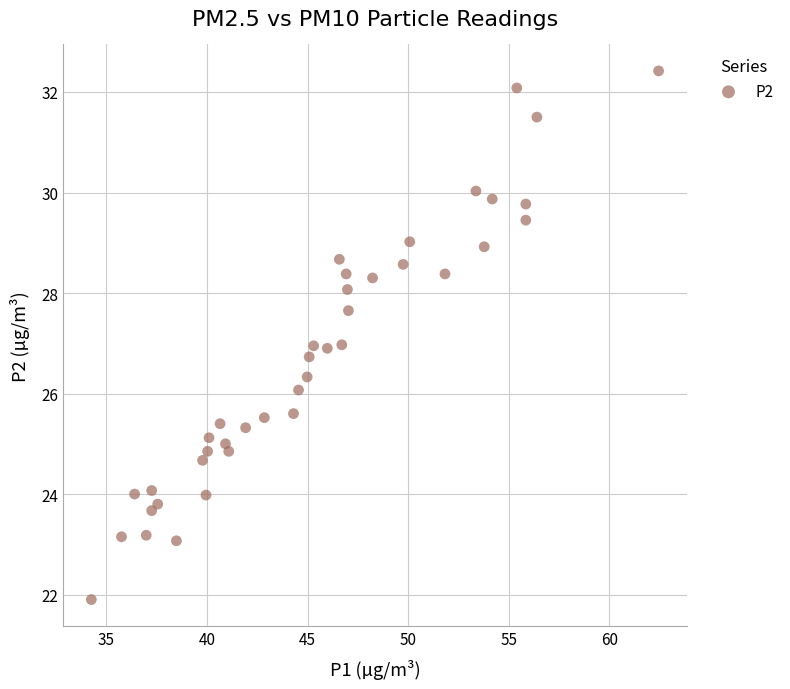

What is the range of X values (max minus min)?

28.2